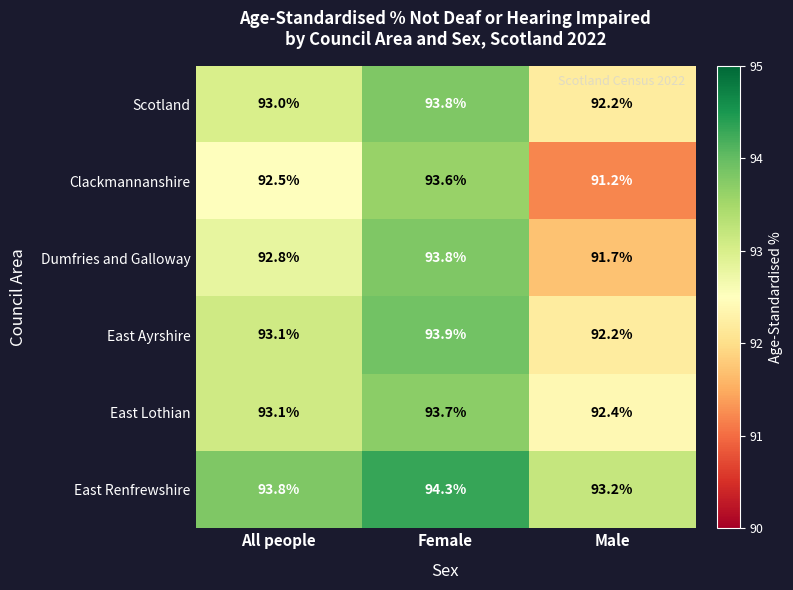

True or false: East Renfrewshire has a value of 147.9 at Male.

False